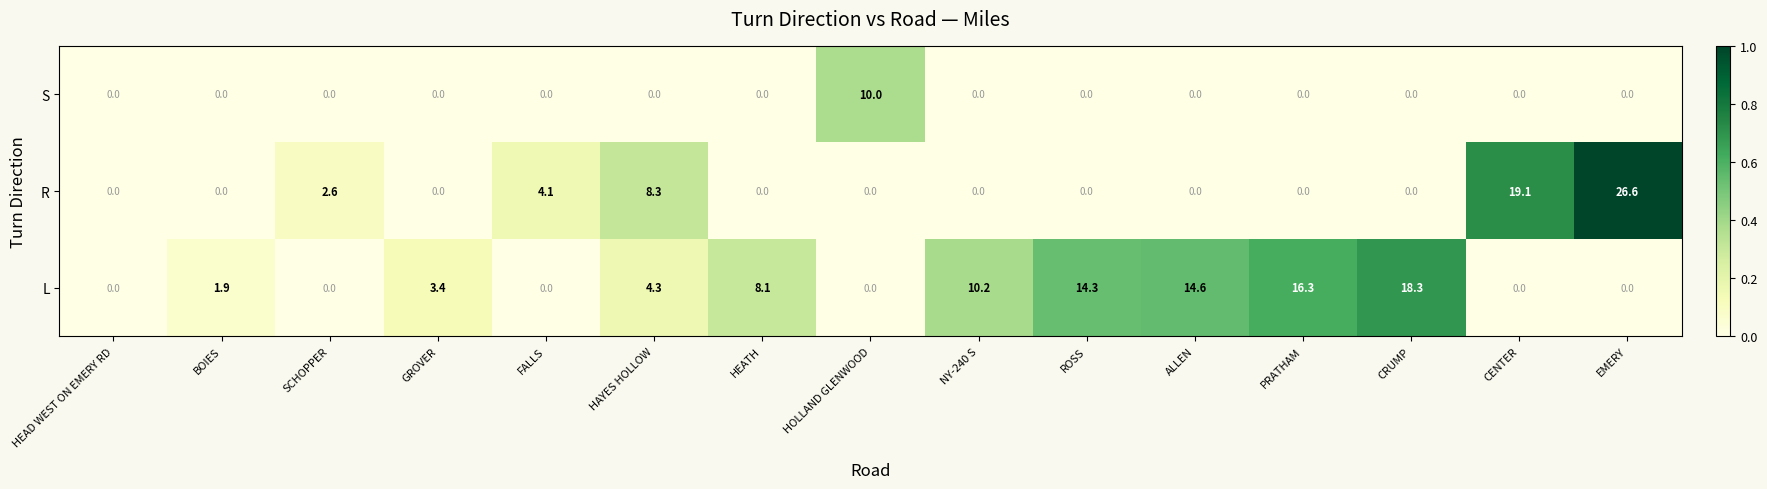

Count the number of data series in this chart.

3